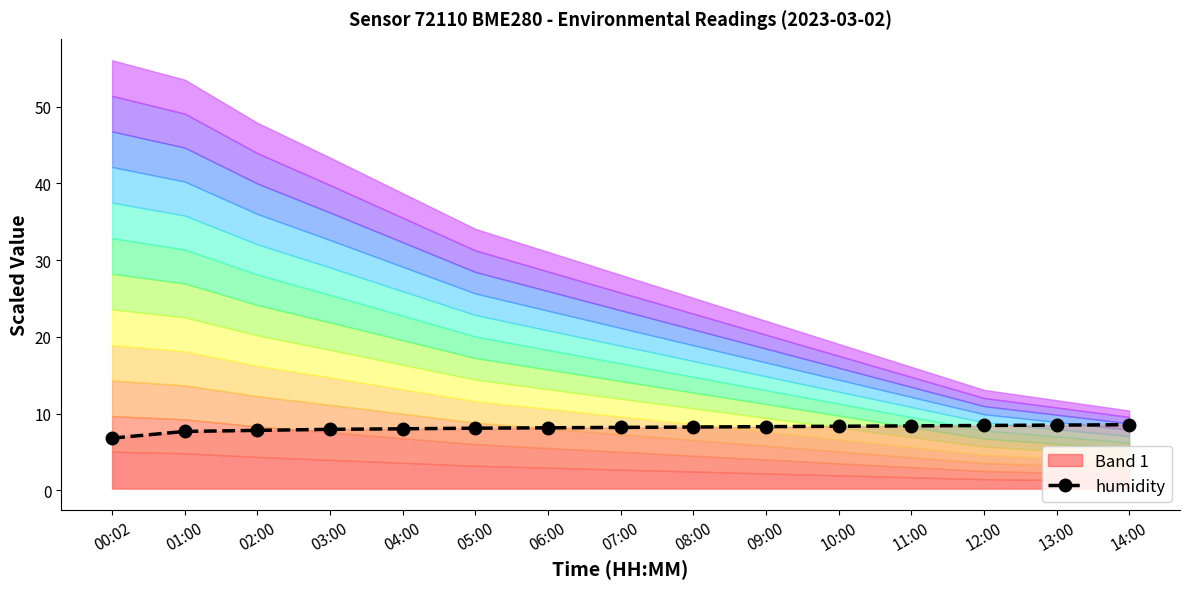

What is the greatest value displayed?

8.6